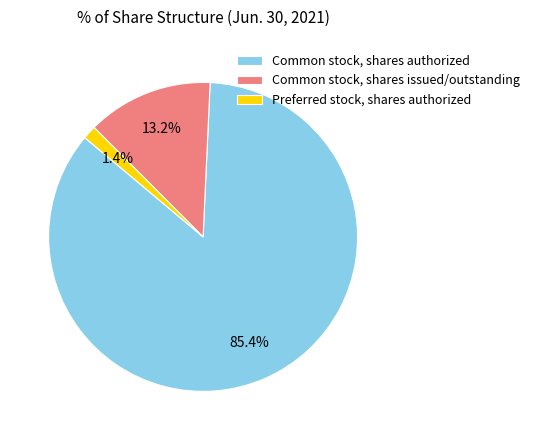

Approximately how many times larger is the value at Preferred stock, shares authorized compared to Common stock, shares issued/outstanding?

0.1